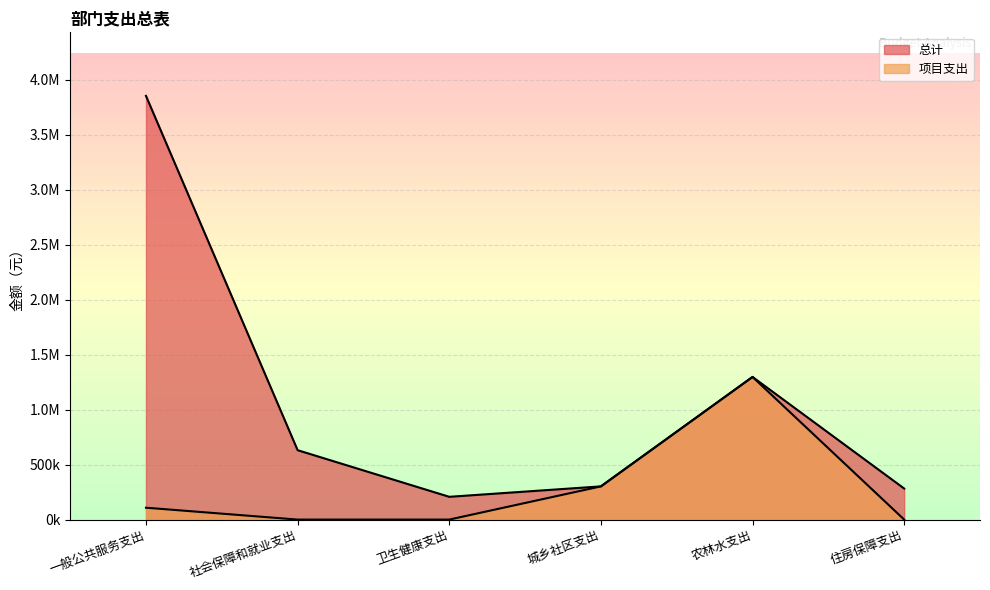

Which series has the largest range (max minus min)?

总计